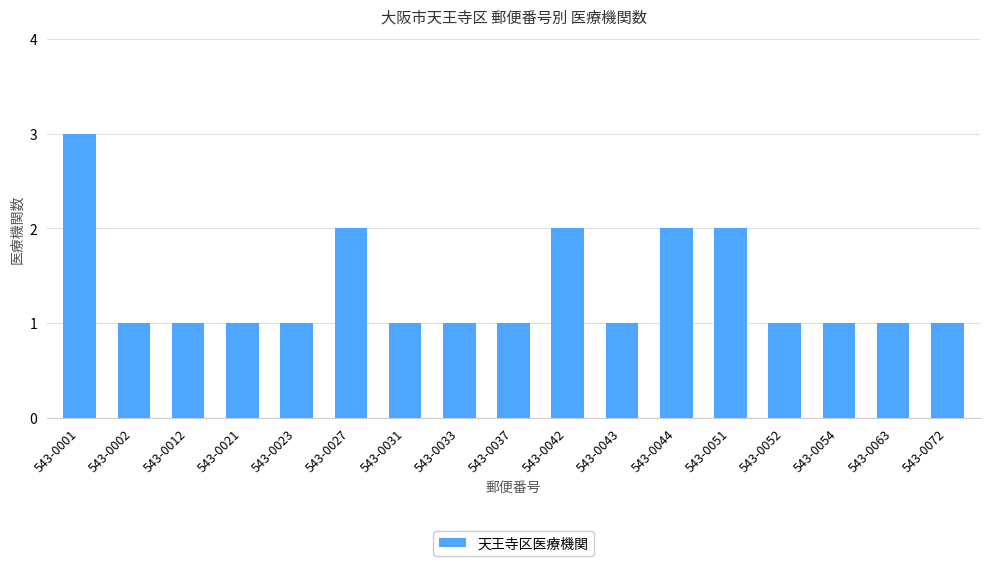

What is the value of the 9th bar from the left?

1